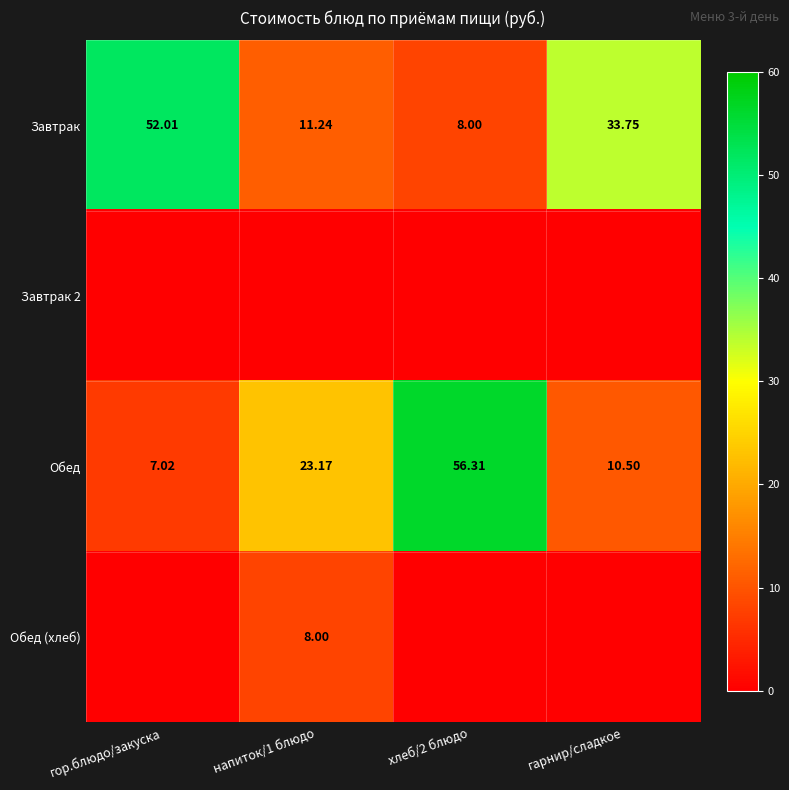

Count the number of data series in this chart.

4